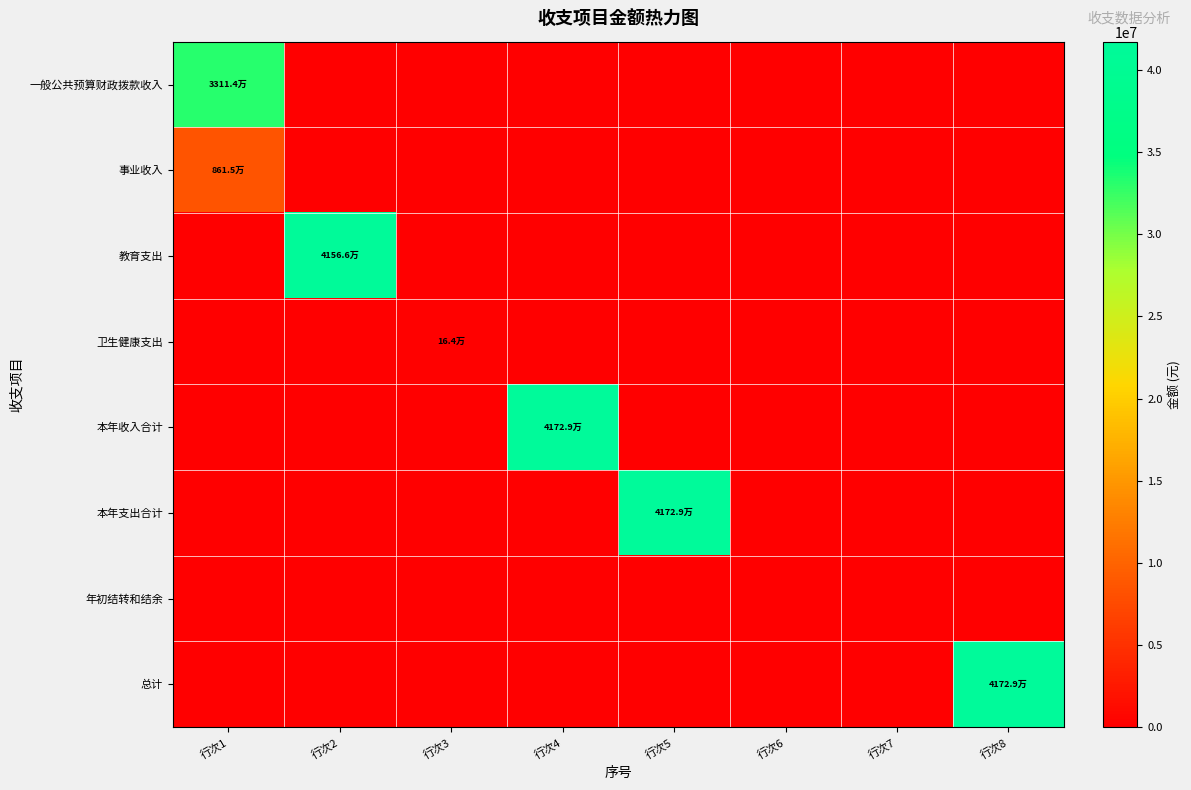

How many data points does each series have?

8